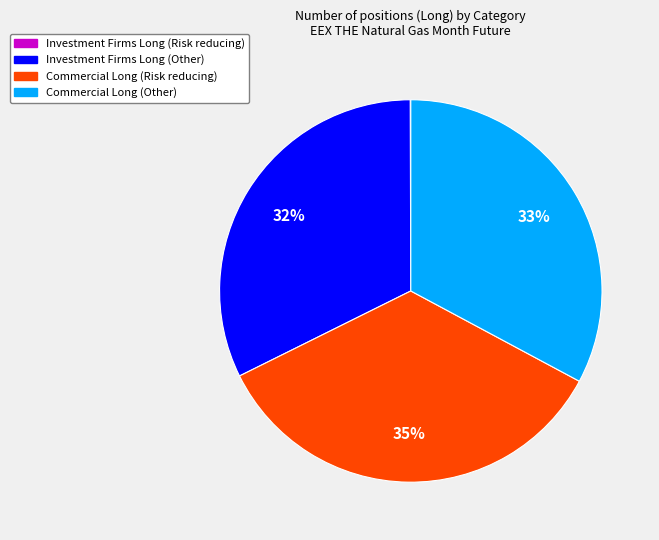

What percentage is the Commercial Long (Other) slice, to the nearest percent?

33%